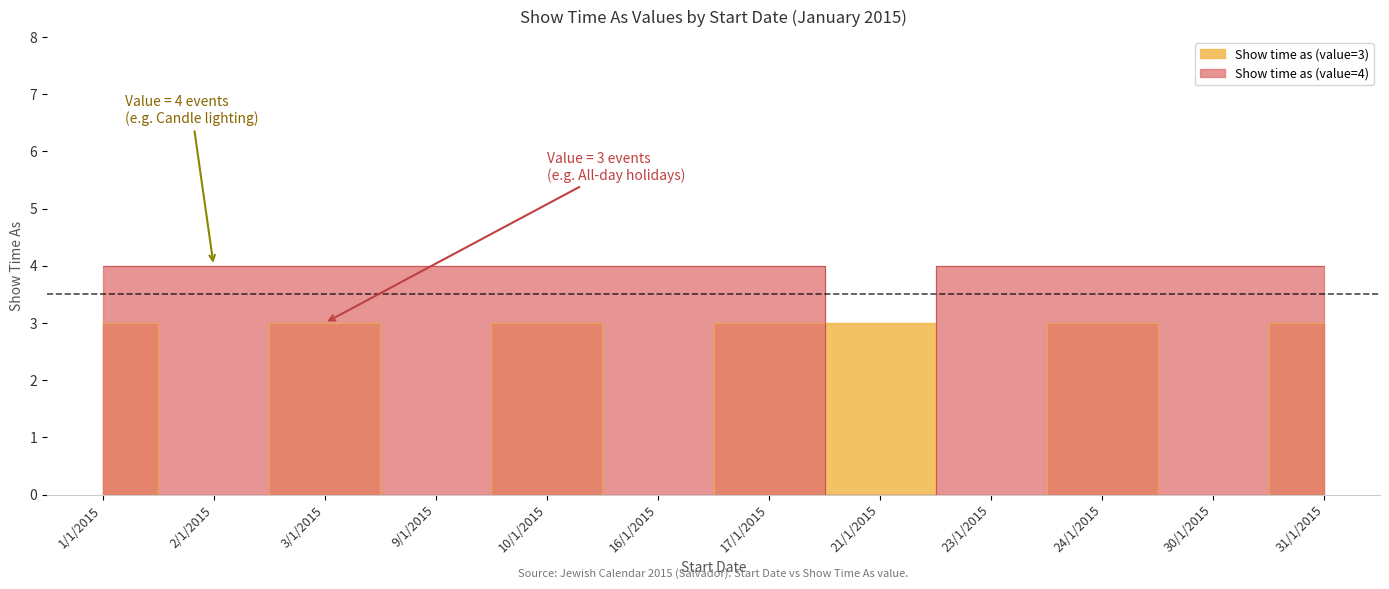

How many intersections are there between Show time as (value=3) and Show time as (value=4)?

2